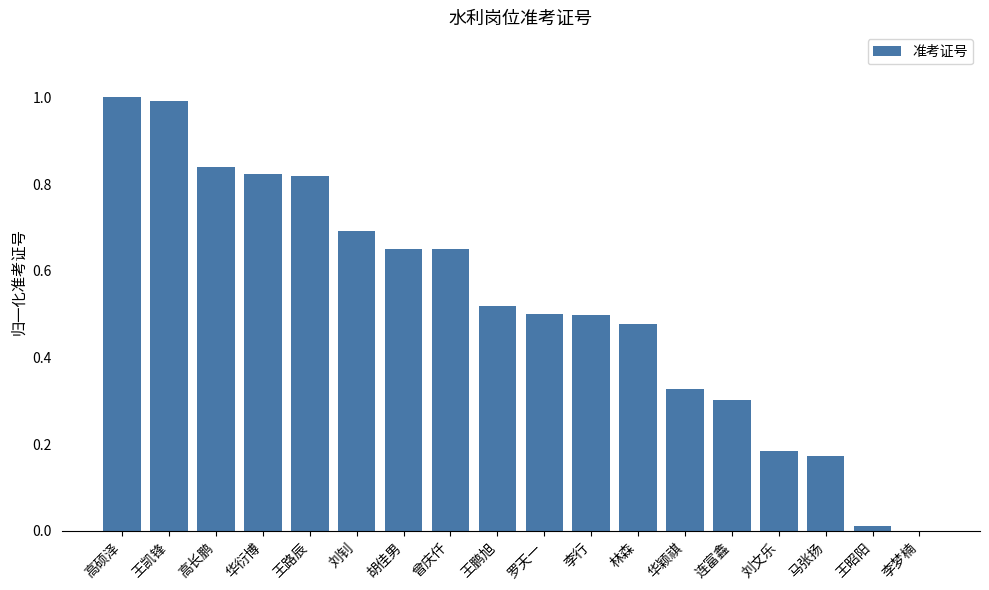

What is the greatest value displayed?

1.0